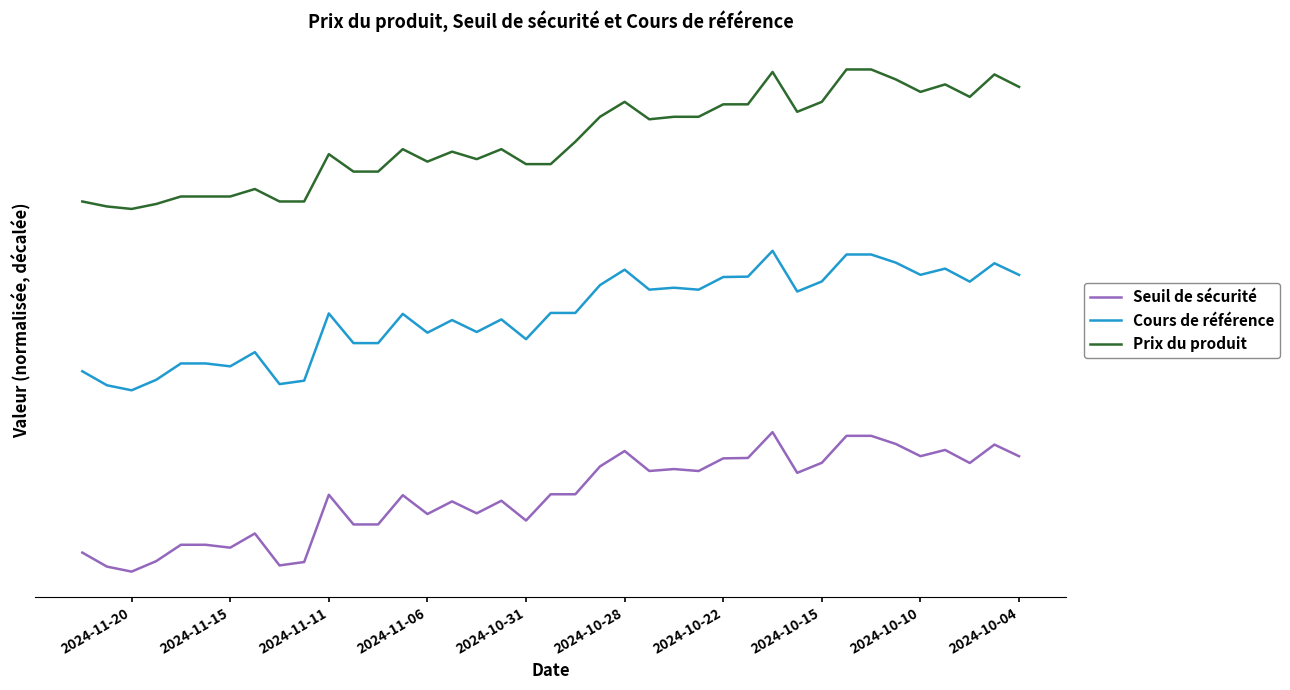

What is the difference between the highest and lowest values at 2024-11-06?

2.5